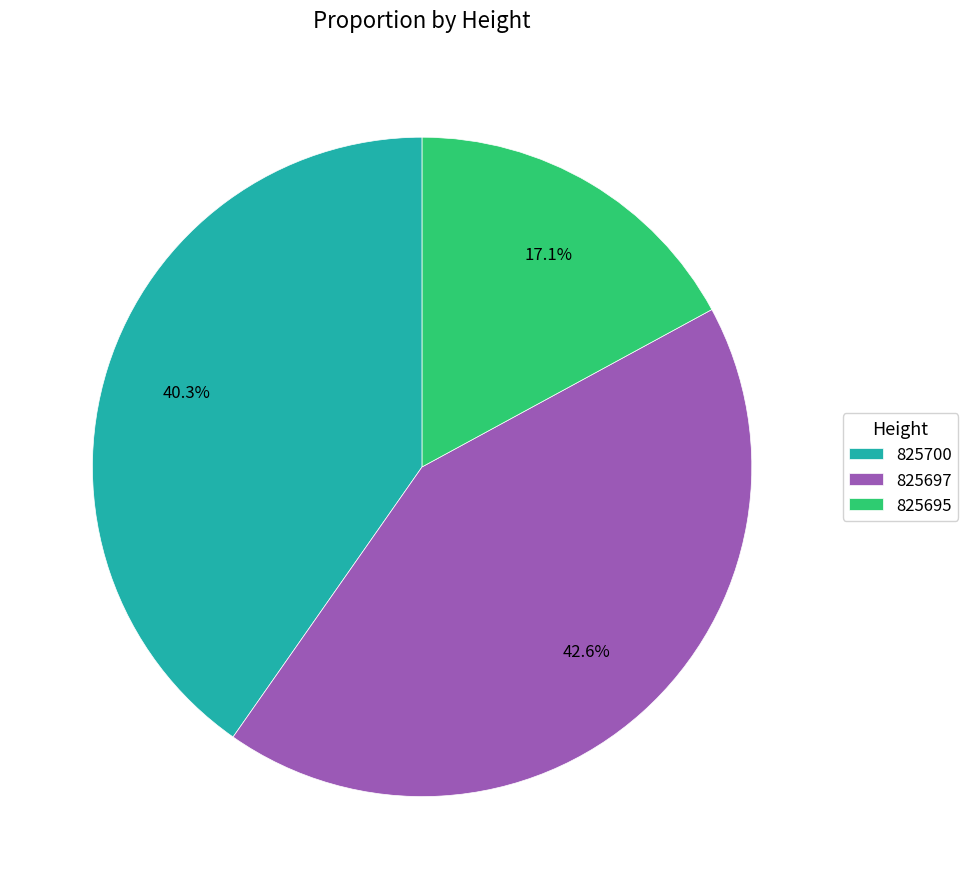

Which has a higher value, 825695 or 825700?

825700